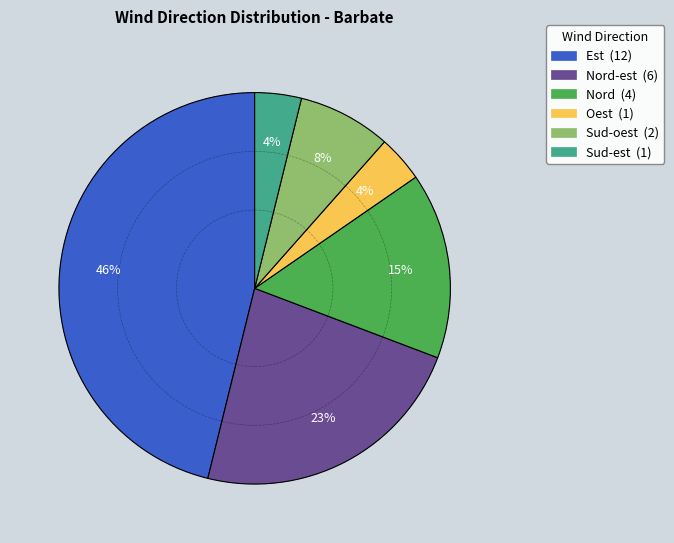

Is there a majority slice in this chart?

No